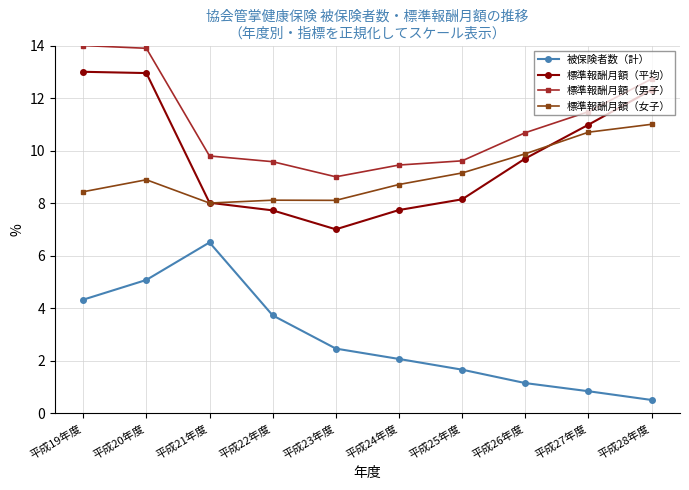

Is the value of 標準報酬月額（男子） at 平成27年度 greater than the value of 被保険者数（計） at 平成23年度?

Yes